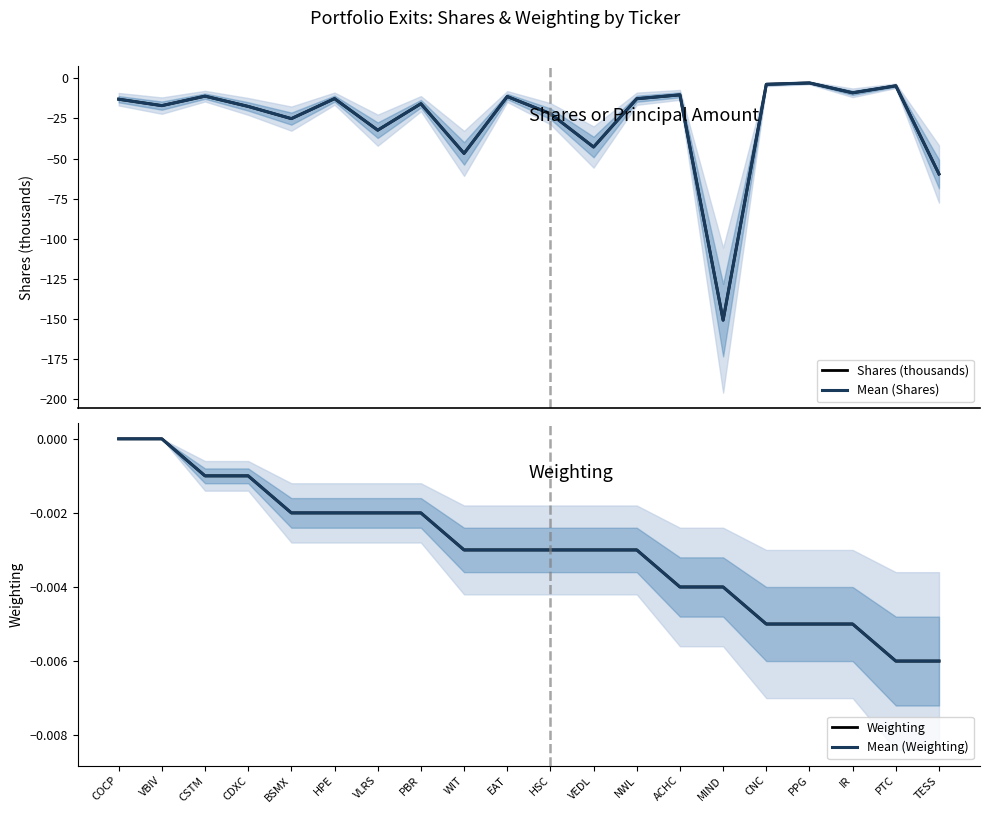

Rank the categories by Weighting value from lowest to highest.

PTC, TESS, CNC, PPG, IR, ACHC, MIND, WIT, EAT, HSC, VEDL, NWL, BSMX, HPE, VLRS, PBR, CSTM, CDXC, COCP, VBIV